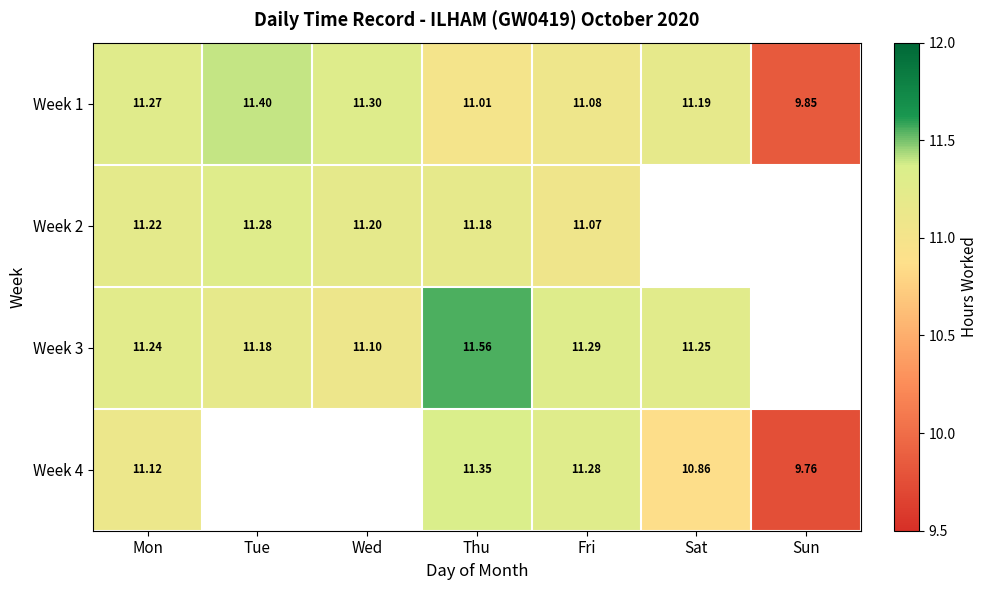

Which category has the lowest value across all series?

Sun